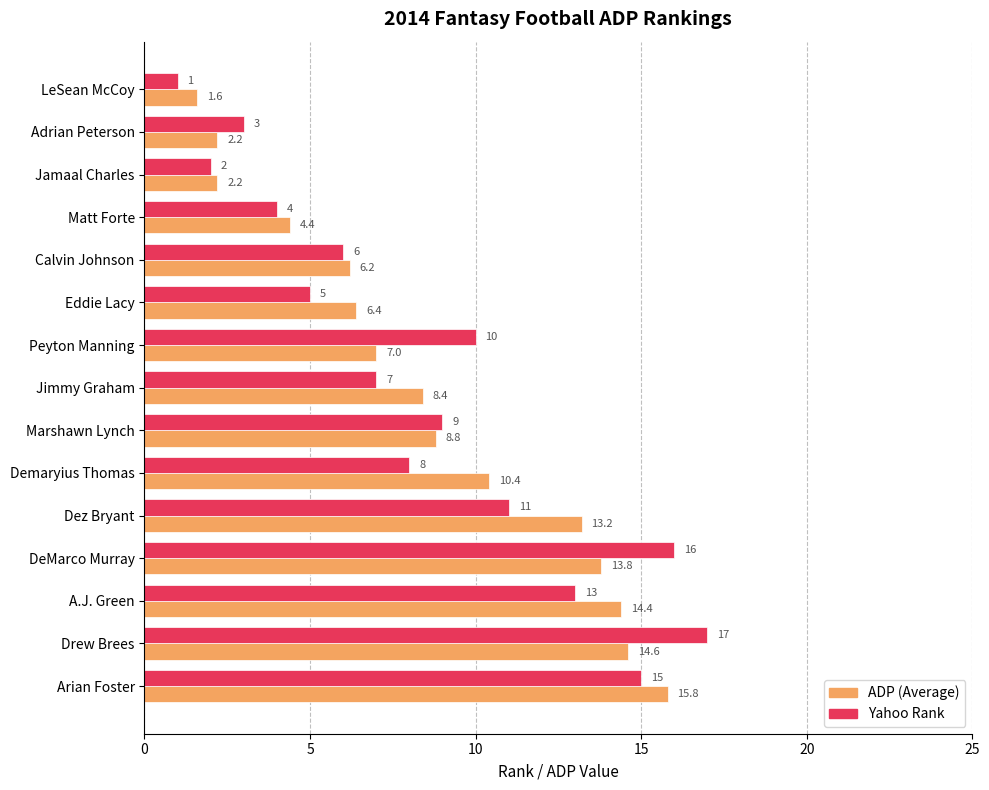

What is the smallest value displayed?

1.0